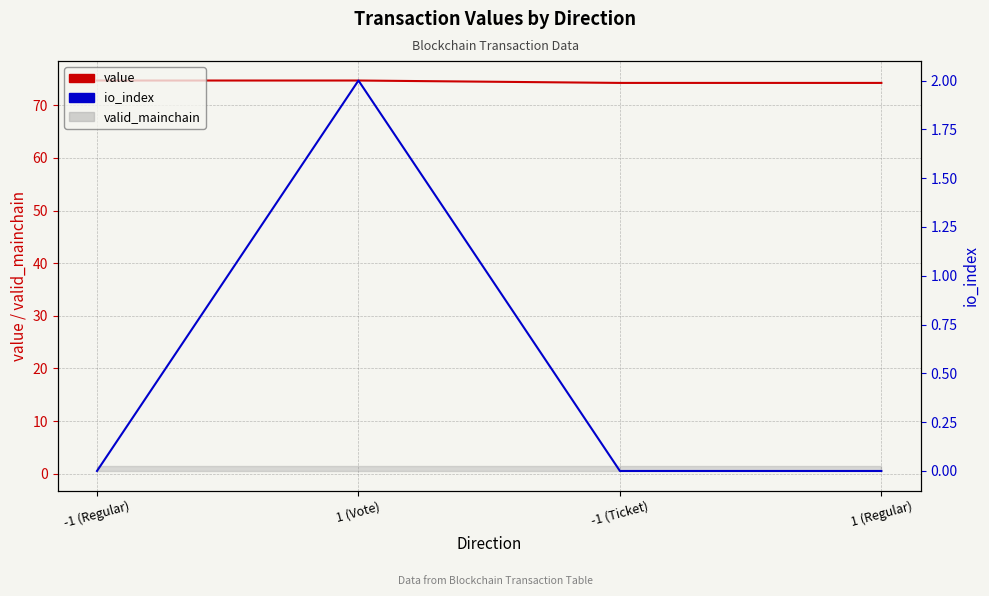

True or false: value and io_index intersect in this chart.

False